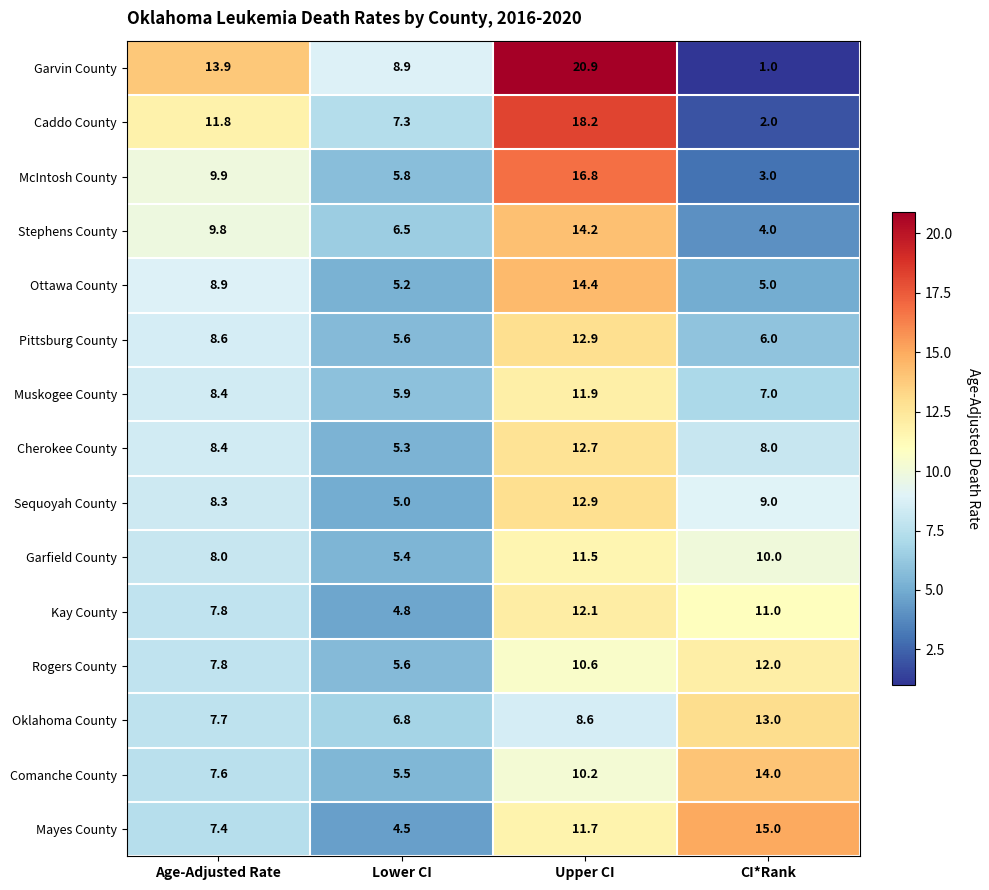

Rank the categories by McIntosh County value from highest to lowest.

Upper CI, Age-Adjusted Rate, Lower CI, CI*Rank